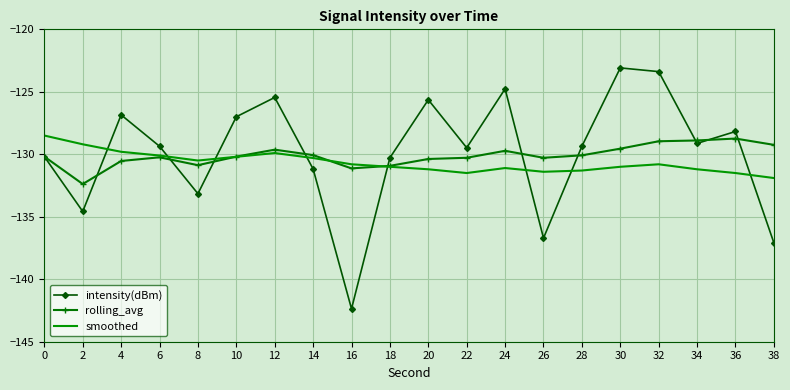

What is the sum of the intensity(dBm) values at 34 and 20?

-254.8